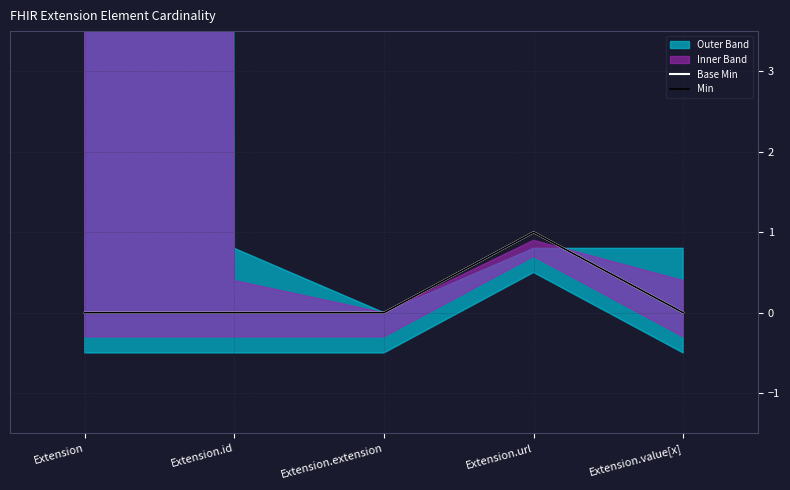

List the labels in order of Base Min value, largest first.

Extension.url, Extension, Extension.id, Extension.extension, Extension.value[x]